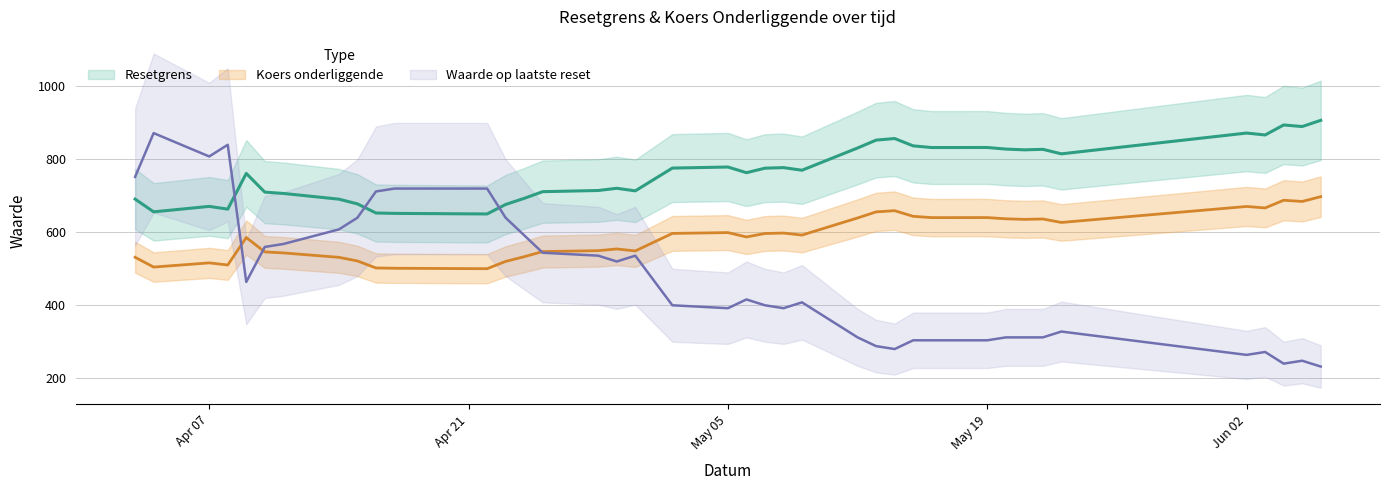

Which has a higher value, 2025-04-08 or 2025-04-17?

2025-04-08